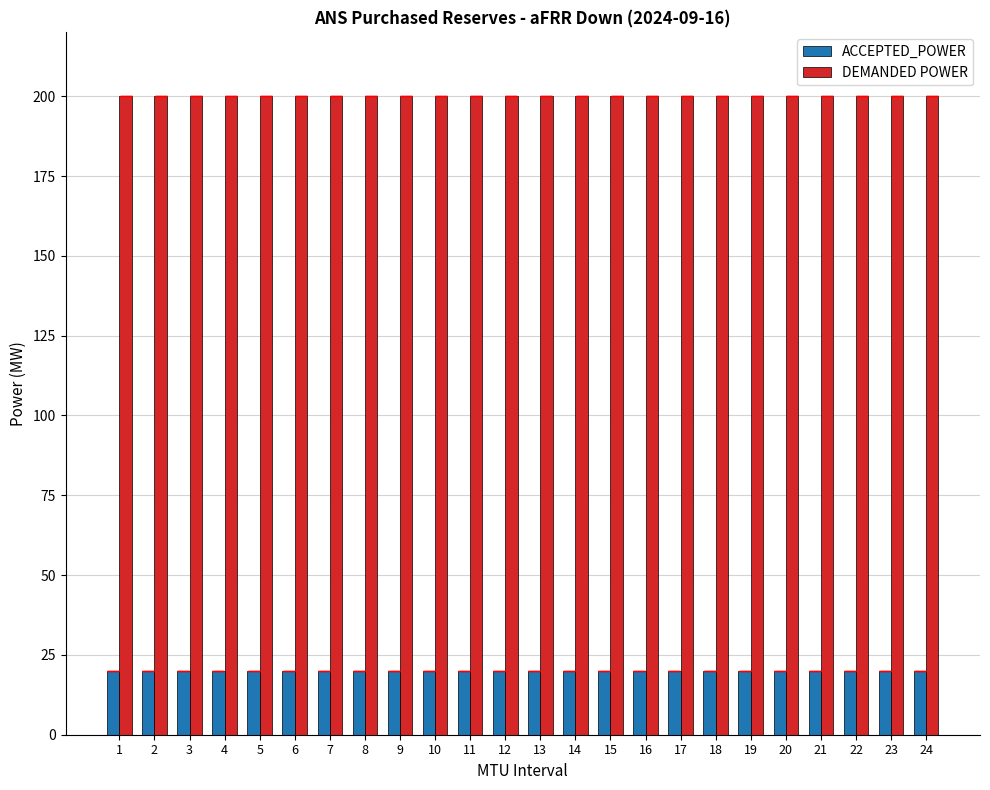

How many groups of bars are there?

24